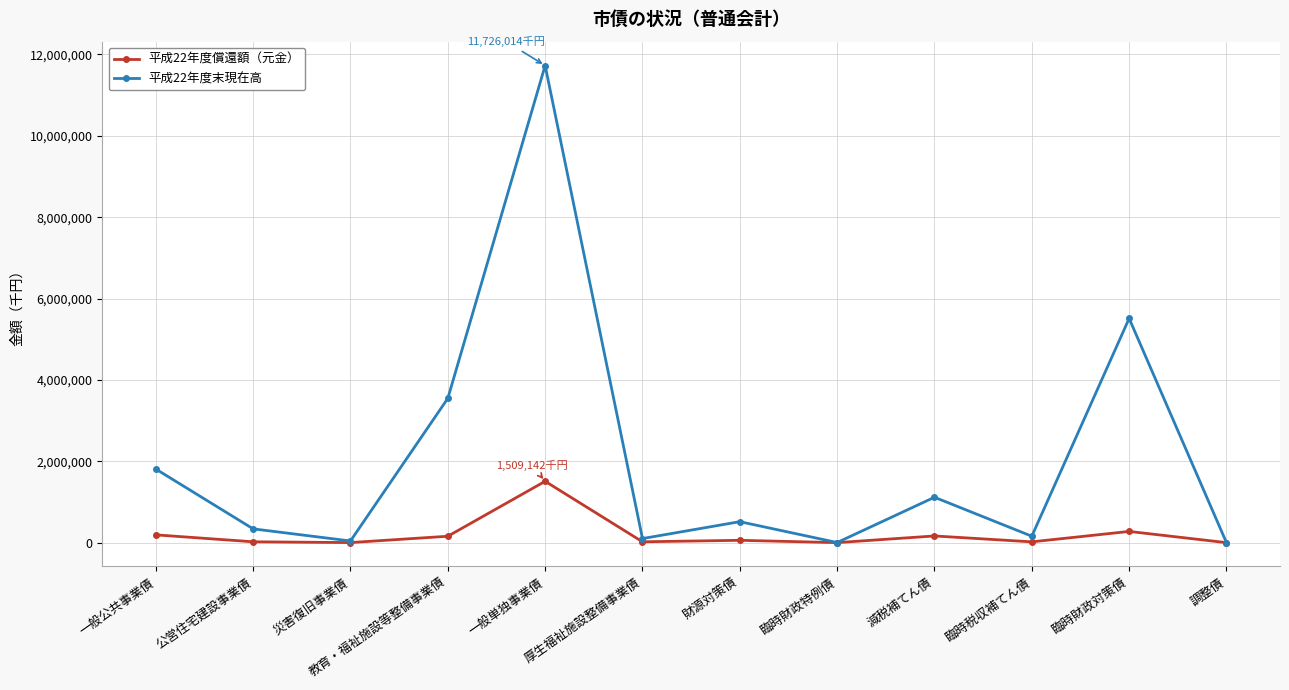

What is the minimum value shown in the chart?

1664